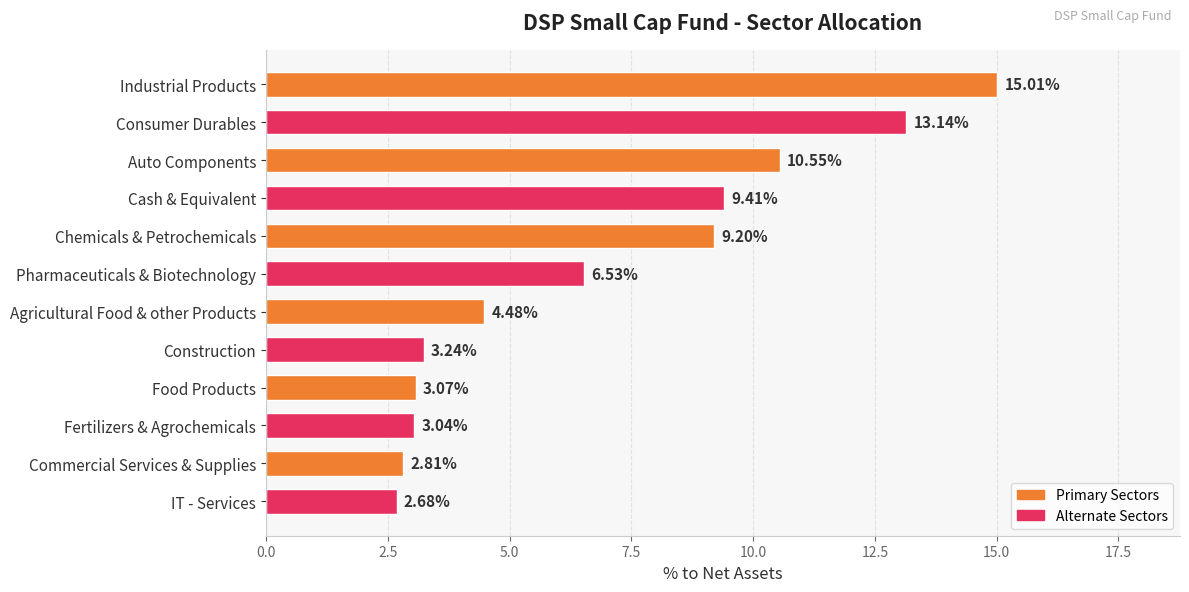

Which label corresponds to the largest value in the chart?

Industrial Products